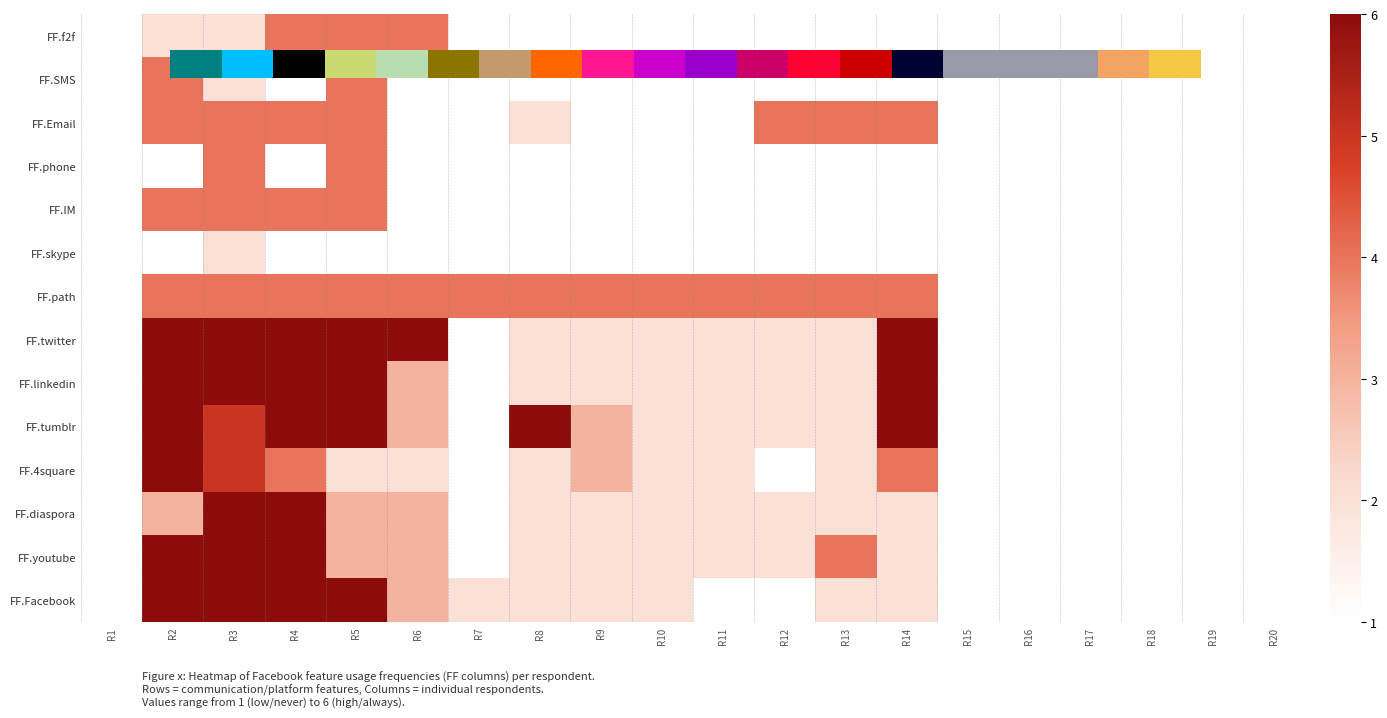

List the labels in order of FF.skype value, largest first.

R3, R1, R2, R4, R5, R6, R7, R8, R9, R10, R11, R12, R13, R14, R15, R16, R17, R18, R19, R20